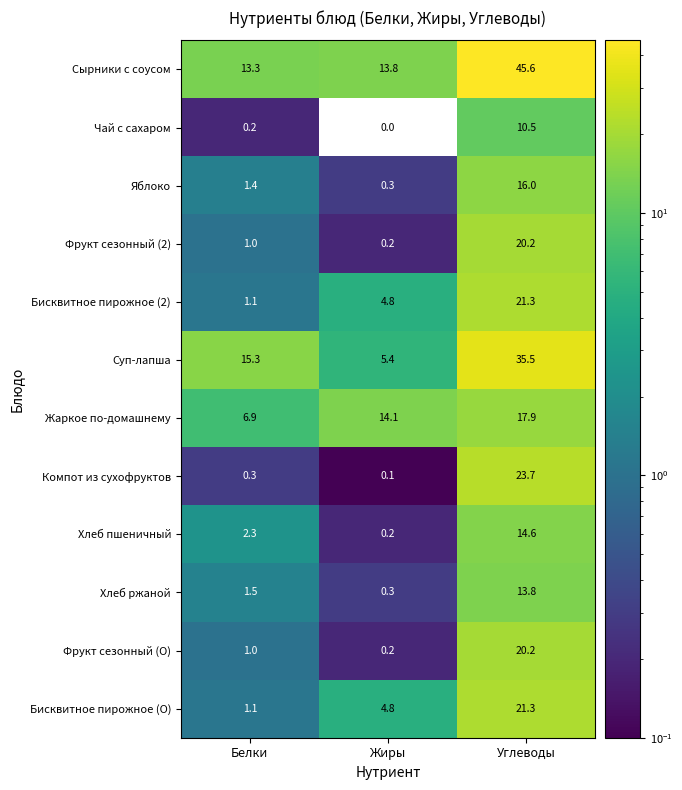

What is the sum of all Хлеб ржаной values?

15.6